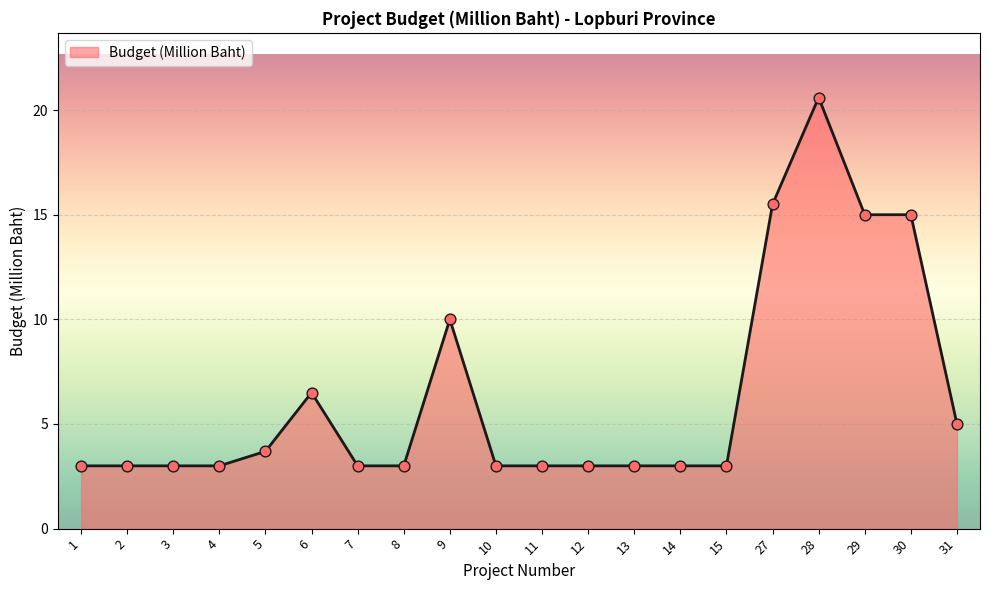

What is the change in value from 10 to 27?

+12.5